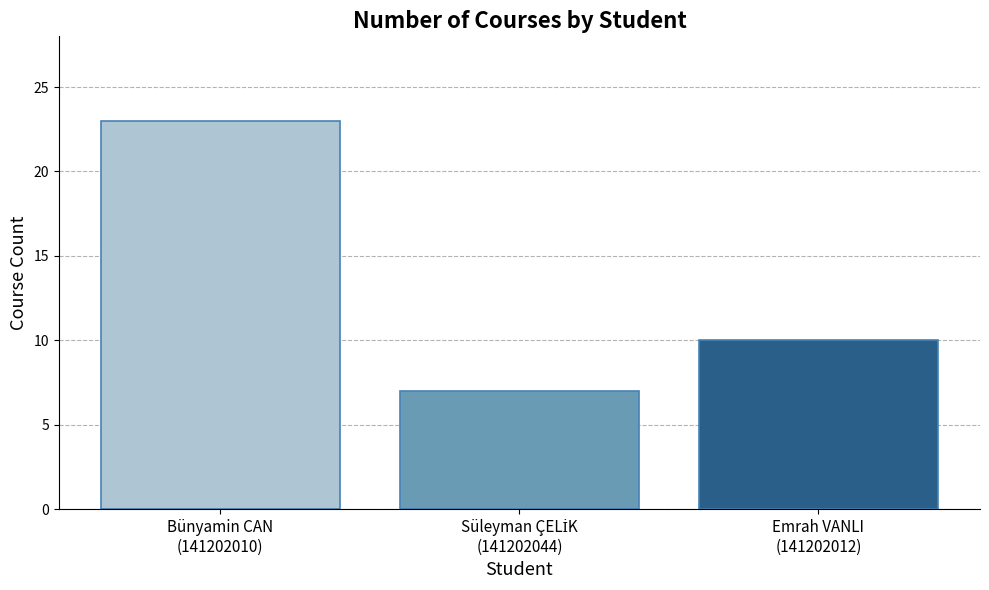

What is the value of the 3rd bar from the left?

10